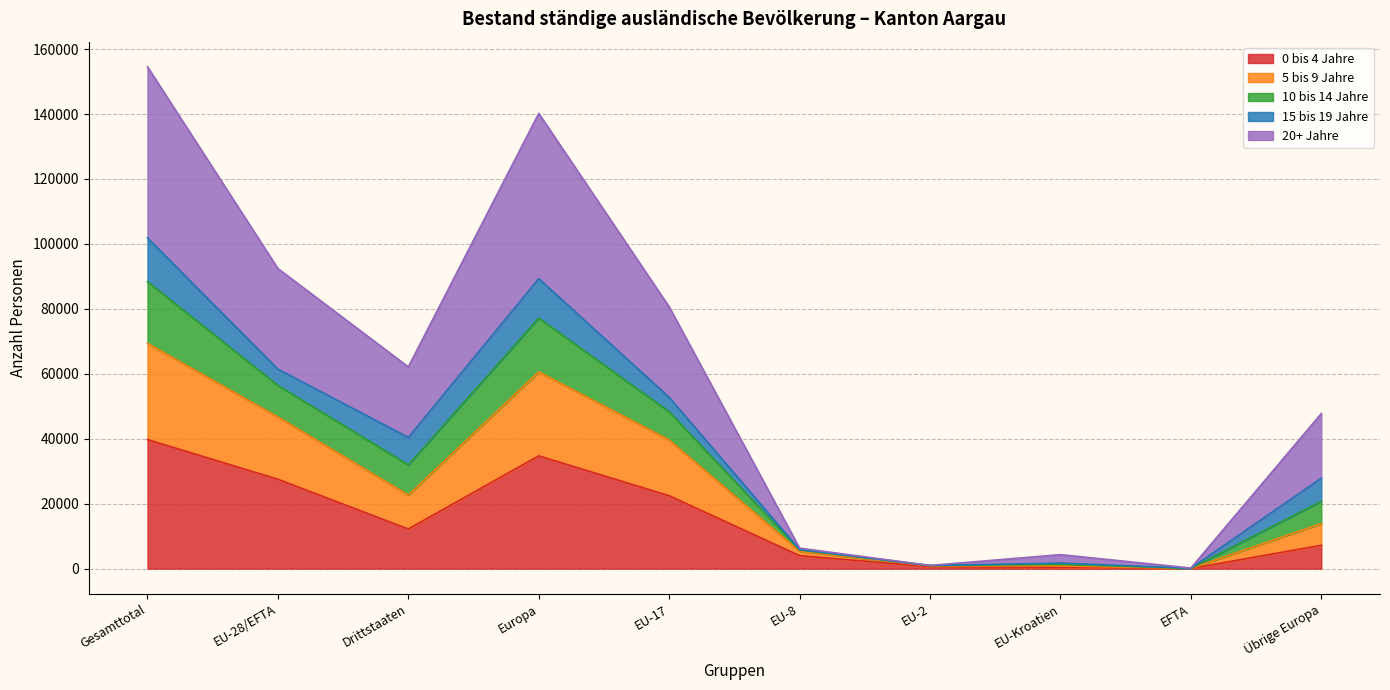

At which category is the sum across all series the highest?

Gesamttotal